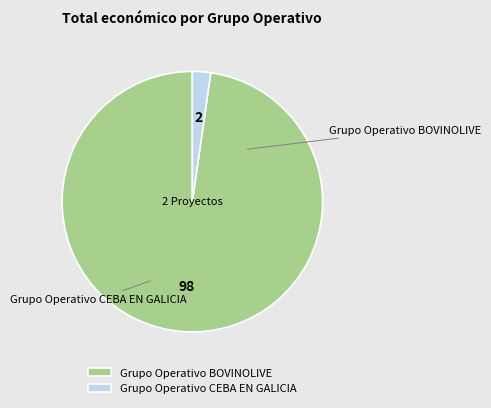

True or false: Grupo Operativo BOVINOLIVE accounts for 98% of the total.

True